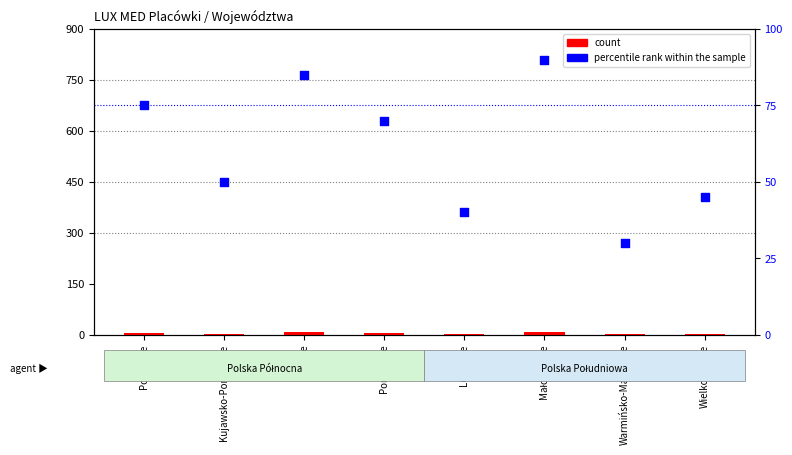

At how many categories does at least one series exceed 21?

8